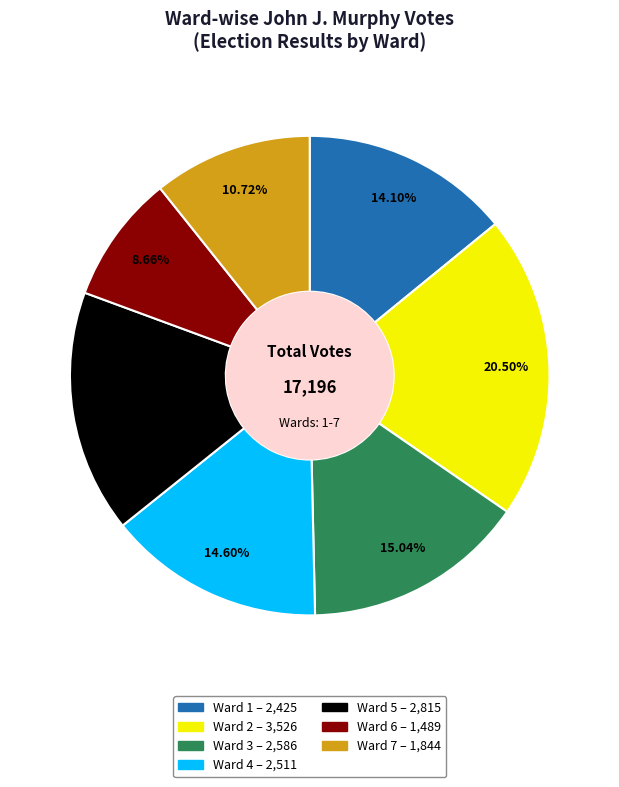

What percentage do Ward 5 and Ward 4 together represent?

31.0%